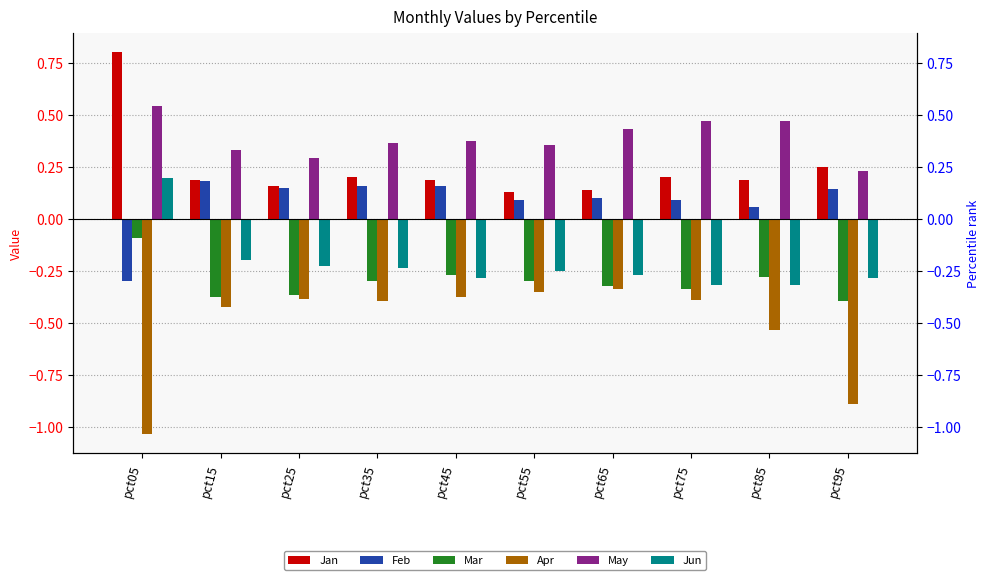

The value of May at pct65 is 0.7. True or false?

False